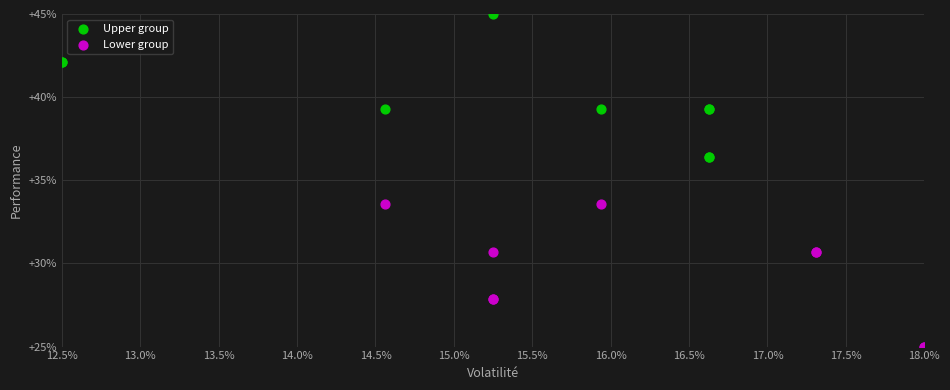

Which series contains the lowest Y value?

Lower group